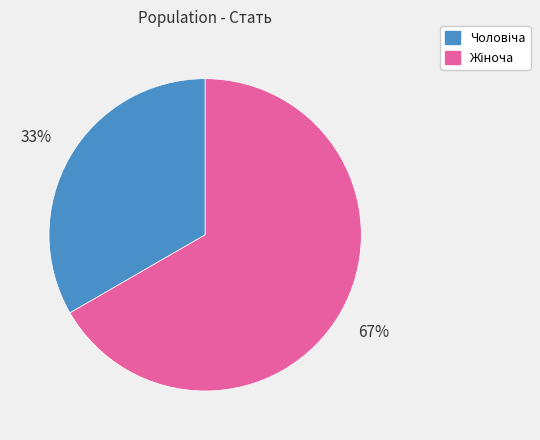

Count the number of slices in the pie.

2